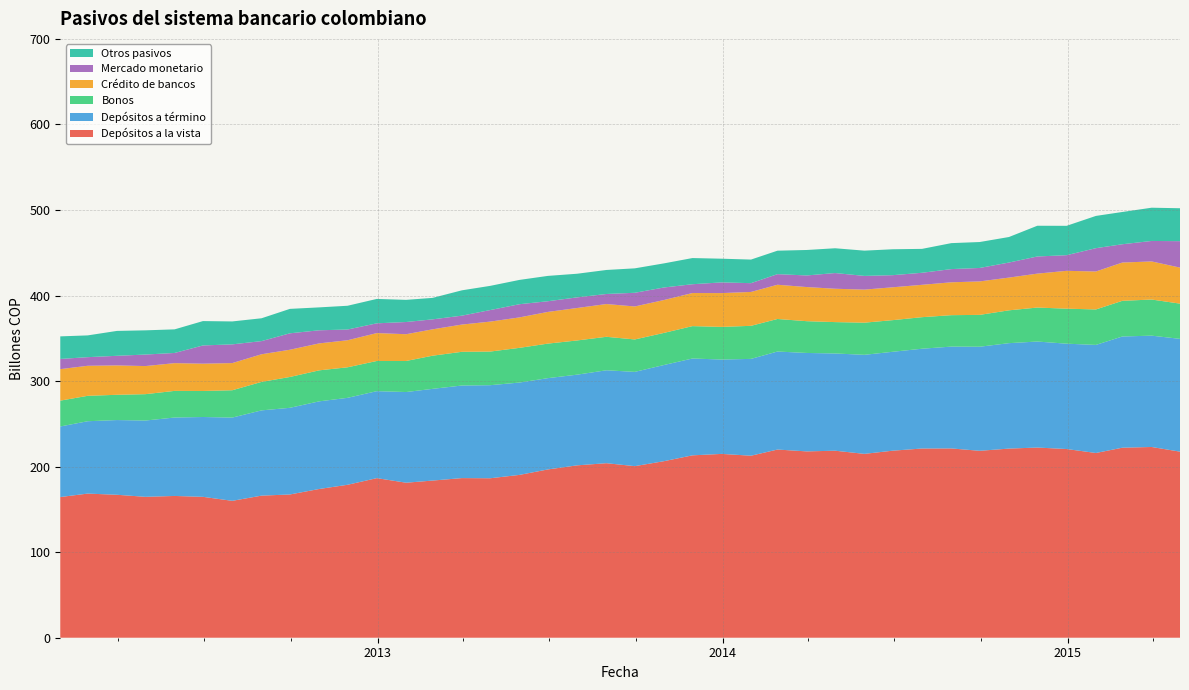

Reading right to left, transcribe all the data shown in this chart.

Depósitos a la vista: 39=217.5	38=223.0	37=222.1	36=215.9	35=220.6	34=222.3	33=221.1	32=218.5	31=221.3	30=221.2	29=218.6	28=214.9	27=218.6	26=217.8	25=220.0	24=212.8	23=214.9	22=213.2	21=206.4	20=200.6	19=204.0	18=201.5	17=196.7	16=190.3	15=186.4	14=186.6	13=183.7	12=181.2	11=186.6	10=178.8	9=173.9	8=167.4	7=166.1	6=160.0	5=164.7	4=165.7	3=164.7	2=167.1	1=168.5	0=164.5
Depósitos a término: 39=131.8	38=130.1	37=130.0	36=126.3	35=123.1	34=123.9	33=123.2	32=121.7	31=119.0	30=116.6	29=115.6	28=115.8	27=113.7	26=115.1	25=114.6	24=113.2	23=110.3	22=113.2	21=112.4	20=110.2	19=108.6	18=106.0	17=106.7	16=107.9	15=108.8	14=108.2	13=107.2	12=106.0	11=101.7	10=101.6	9=102.5	8=101.3	7=99.7	6=97.3	5=93.3	4=91.7	3=89.2	2=87.3	1=84.6	0=82.5
Bonos: 39=41.2	38=42.2	37=41.7	36=41.5	35=40.9	34=39.7	33=38.4	32=37.2	31=36.7	30=36.9	29=37.0	28=37.6	27=36.7	26=37.1	25=38.0	24=38.6	23=38.2	22=37.8	21=37.5	20=37.9	19=39.1	18=40.0	17=40.4	16=40.6	15=39.3	14=39.4	13=38.8	12=36.3	11=35.3	10=35.7	9=36.2	8=36.0	7=33.3	6=32.0	5=30.4	4=31.1	3=30.8	2=29.5	1=29.7	0=30.2
Crédito de bancos: 39=42.1	38=44.5	37=44.8	36=44.4	35=44.2	34=39.6	33=38.3	32=39.1	31=38.4	30=37.8	29=38.4	28=38.6	27=39.0	26=39.9	25=40.0	24=39.6	23=39.5	22=38.7	21=38.4	20=38.6	19=38.3	18=37.9	17=37.0	16=35.6	15=35.0	14=31.8	13=30.8	12=31.3	11=32.6	10=31.6	9=31.5	8=31.8	7=32.3	6=31.8	5=31.9	4=32.4	3=32.9	2=34.4	1=35.1	0=36.8
Mercado monetario: 39=30.9	38=23.9	37=21.4	36=27.3	35=18.3	34=20.1	33=17.6	32=15.7	31=15.4	30=14.1	29=14.2	28=16.0	27=18.4	26=13.6	25=12.4	24=10.3	23=12.5	22=10.3	21=14.7	20=16.0	19=11.8	18=12.4	17=12.5	16=15.4	15=13.5	14=10.4	13=11.7	12=14.3	11=11.4	10=12.6	9=15.3	8=19.2	7=15.4	6=21.9	5=21.3	4=11.9	3=13.5	2=11.2	1=10.1	0=11.9
Otros pasivos: 39=38.5	38=38.9	37=37.7	36=37.7	35=34.3	34=35.9	33=29.8	32=30.3	31=30.4	30=27.9	29=30.3	28=29.5	27=29.0	26=29.8	25=27.4	24=27.6	23=27.7	22=30.6	21=28.2	20=28.6	19=28.1	18=27.6	17=29.6	16=28.4	15=28.3	14=29.6	13=25.1	12=25.9	11=28.5	10=27.8	9=26.8	8=28.6	7=26.7	6=26.8	5=28.5	4=27.6	3=28.3	2=29.1	1=25.4	0=26.4